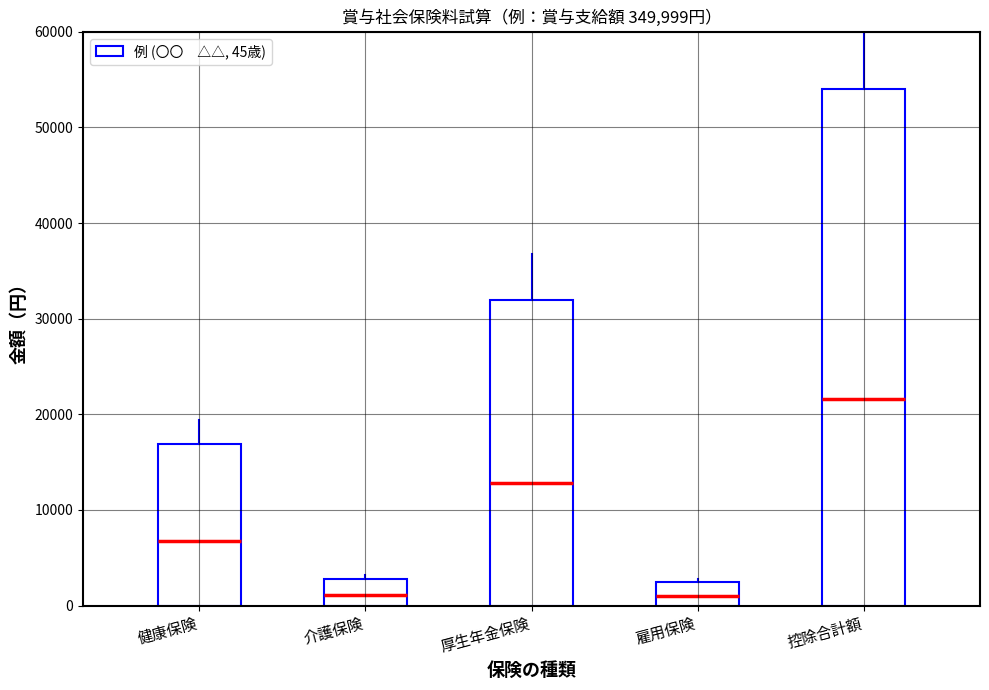

List the labels in order of value, smallest first.

雇用保険, 介護保険, 健康保険, 厚生年金保険, 控除合計額